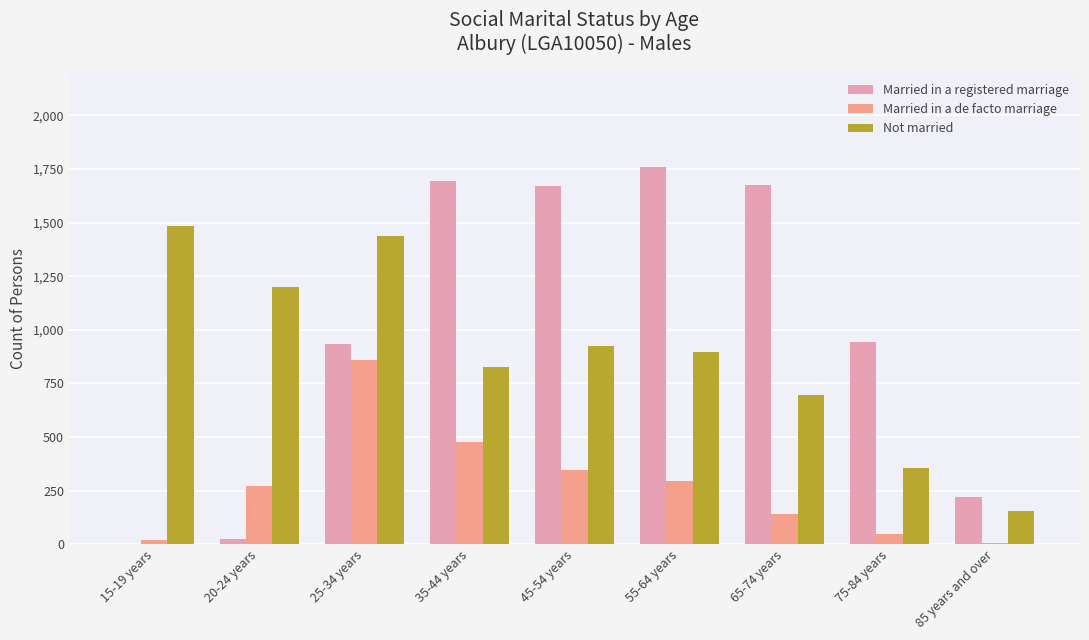

True or false: Not married has a value of 695 at 65-74 years.

True